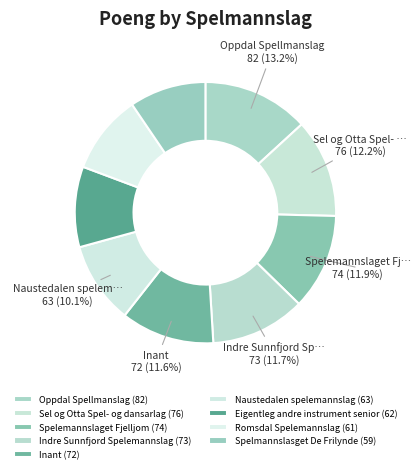

Rank the categories by value from highest to lowest.

Oppdal Spellmanslag, Sel og Otta Spel- og dansarlag, Spelemannslaget Fjelljom, Indre Sunnfjord Spelemannslag, Inant, Naustedalen spelemannslag, Eigentleg andre instrument senior, Romsdal Spelemannslag, Spelmannslasget De Frilynde